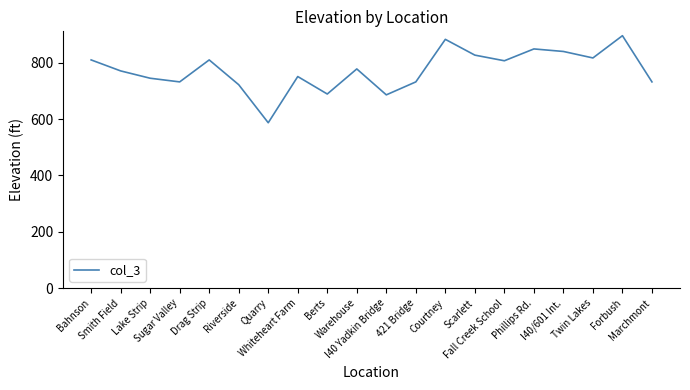

Count the number of categories in the chart.

20